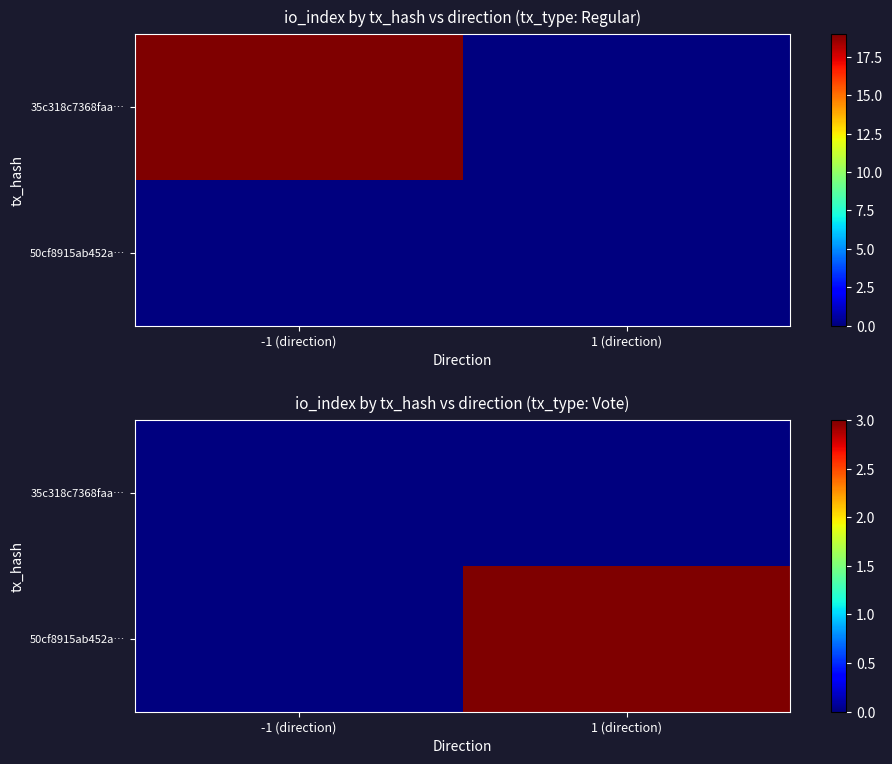

Is it true that 50cf8915ab452a… equals 5 at 1 (direction)?

False